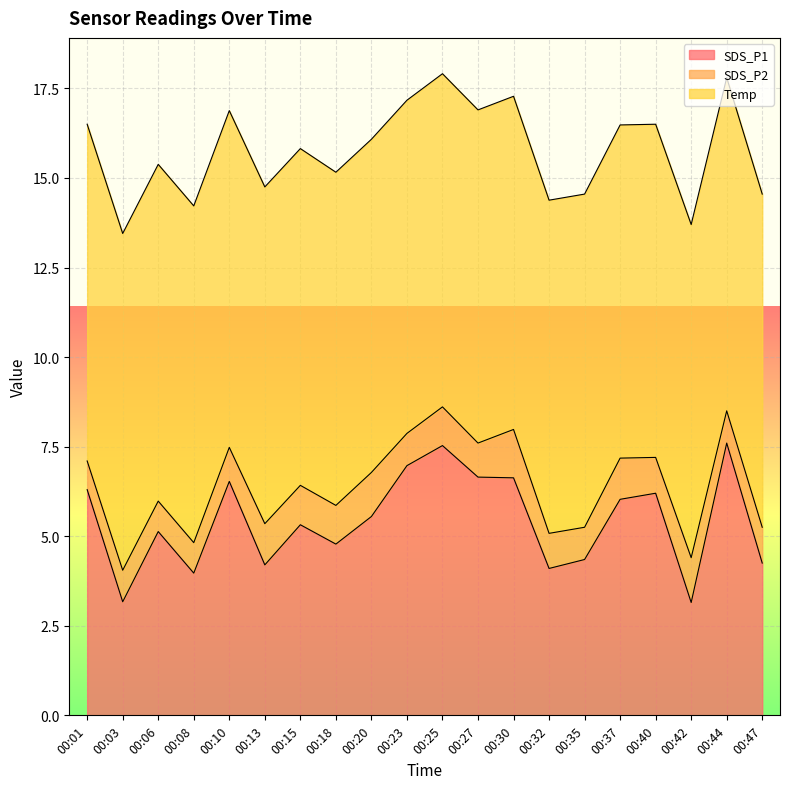

What is the greatest value displayed?

9.4